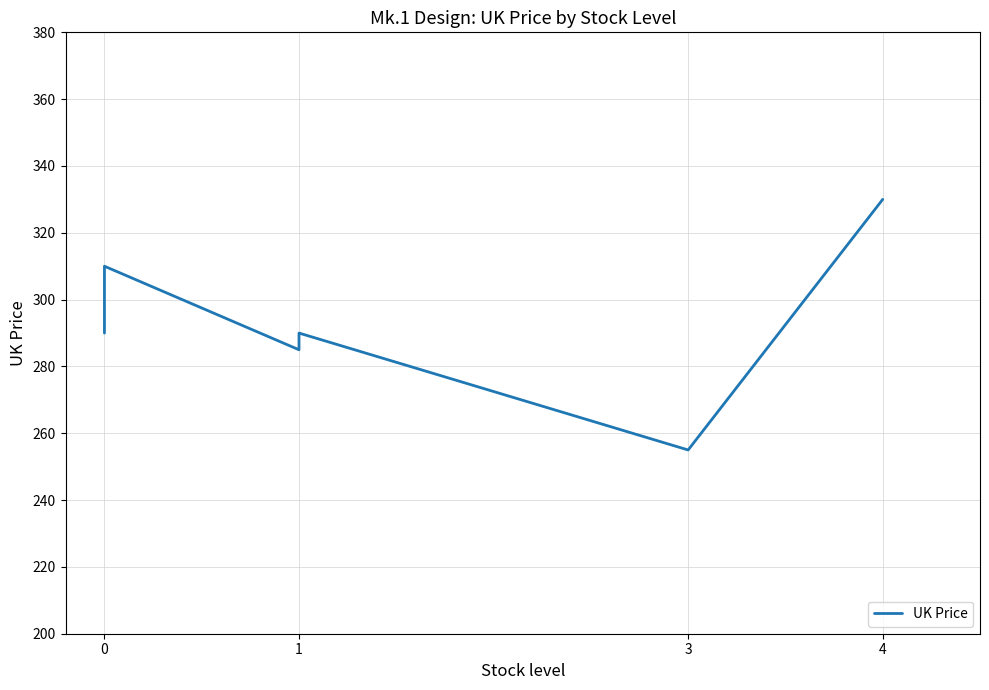

Count the number of values greater than 289.

4